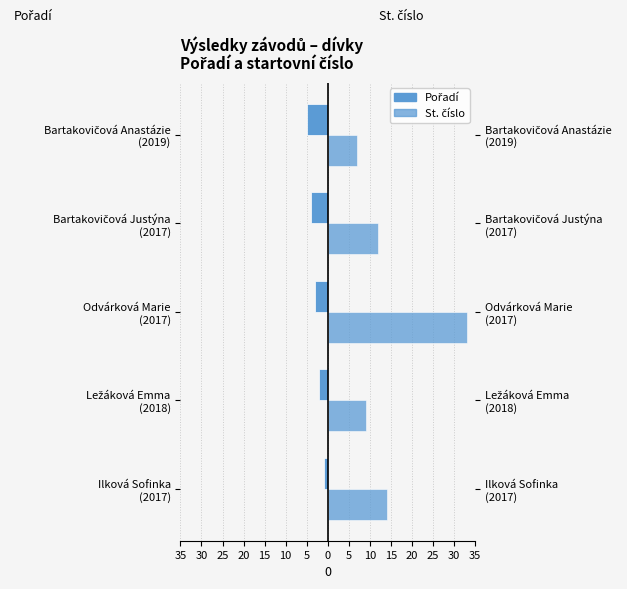

What is the minimum value for St. číslo?

7